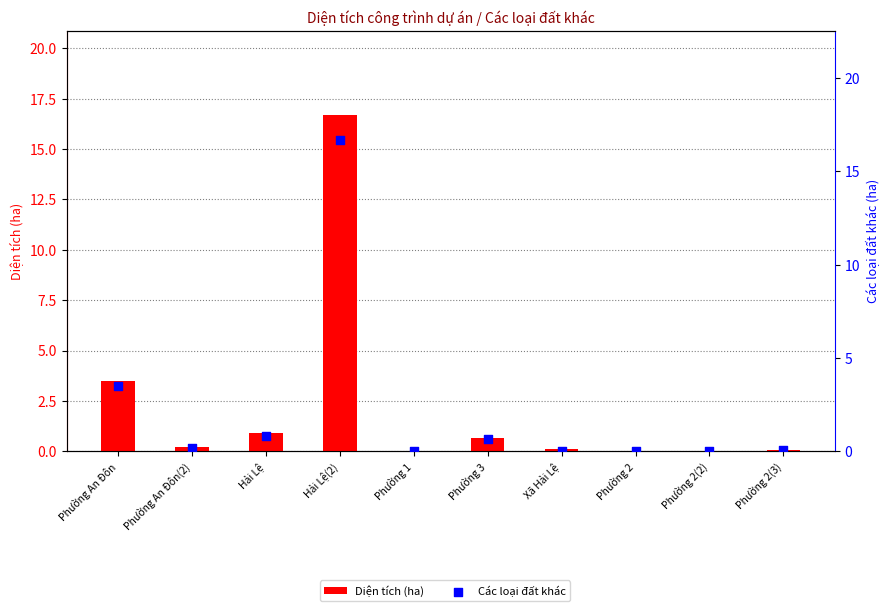

Which series reaches the maximum Y coordinate?

Diện tích (ha)